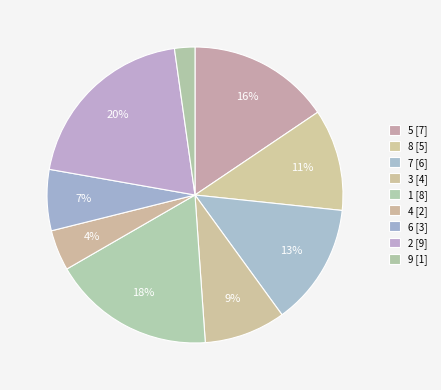

To the nearest percent, what is the difference between the largest and smallest slice percentages?

18%